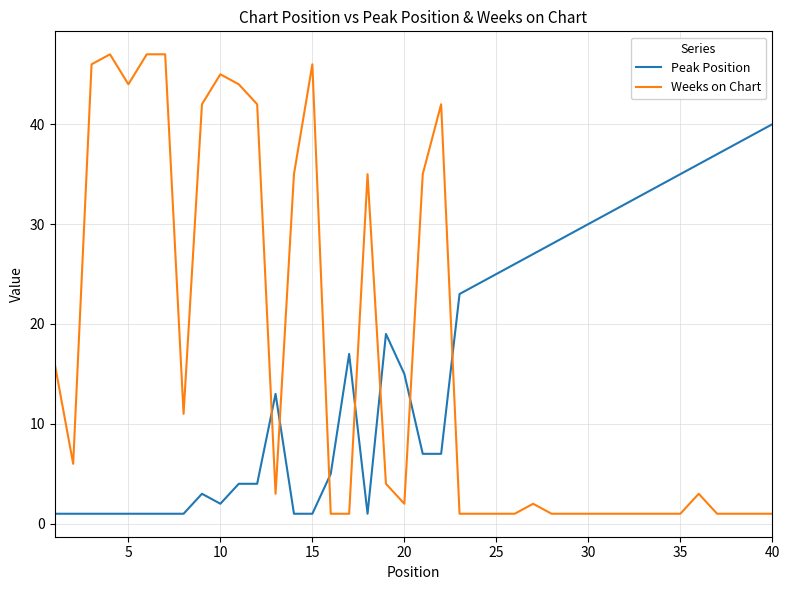

Rank the series by their maximum value, from highest to lowest.

Weeks on Chart, Peak Position